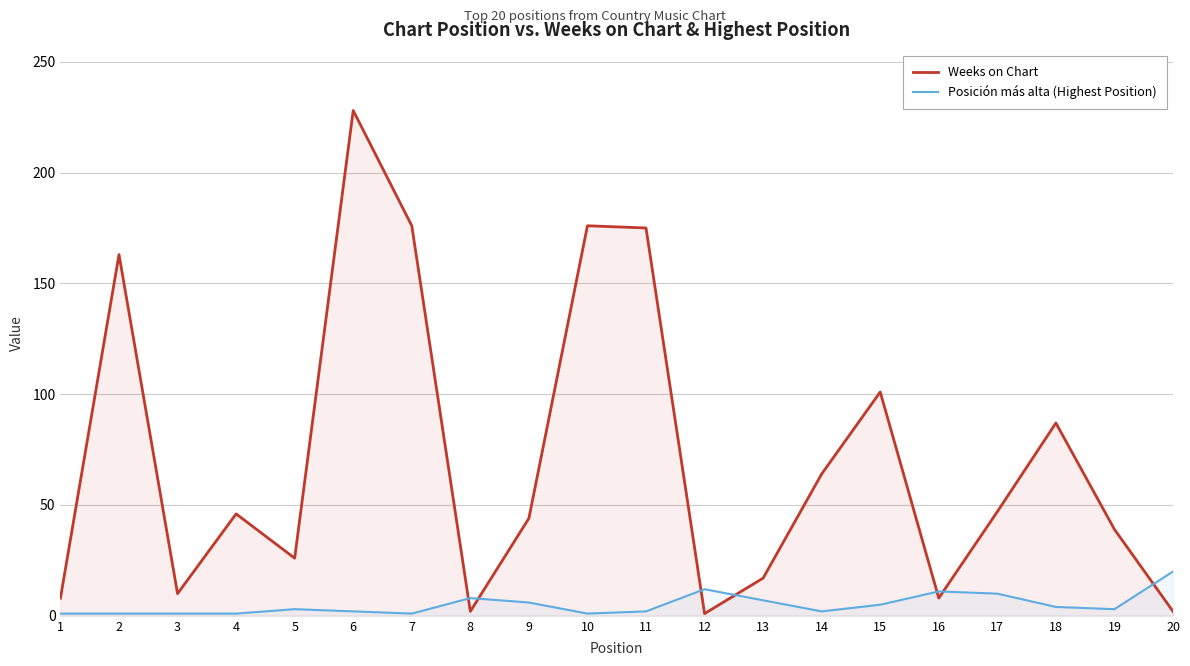

Where is Posición más alta (Highest Position) nearest to the value 10?

17